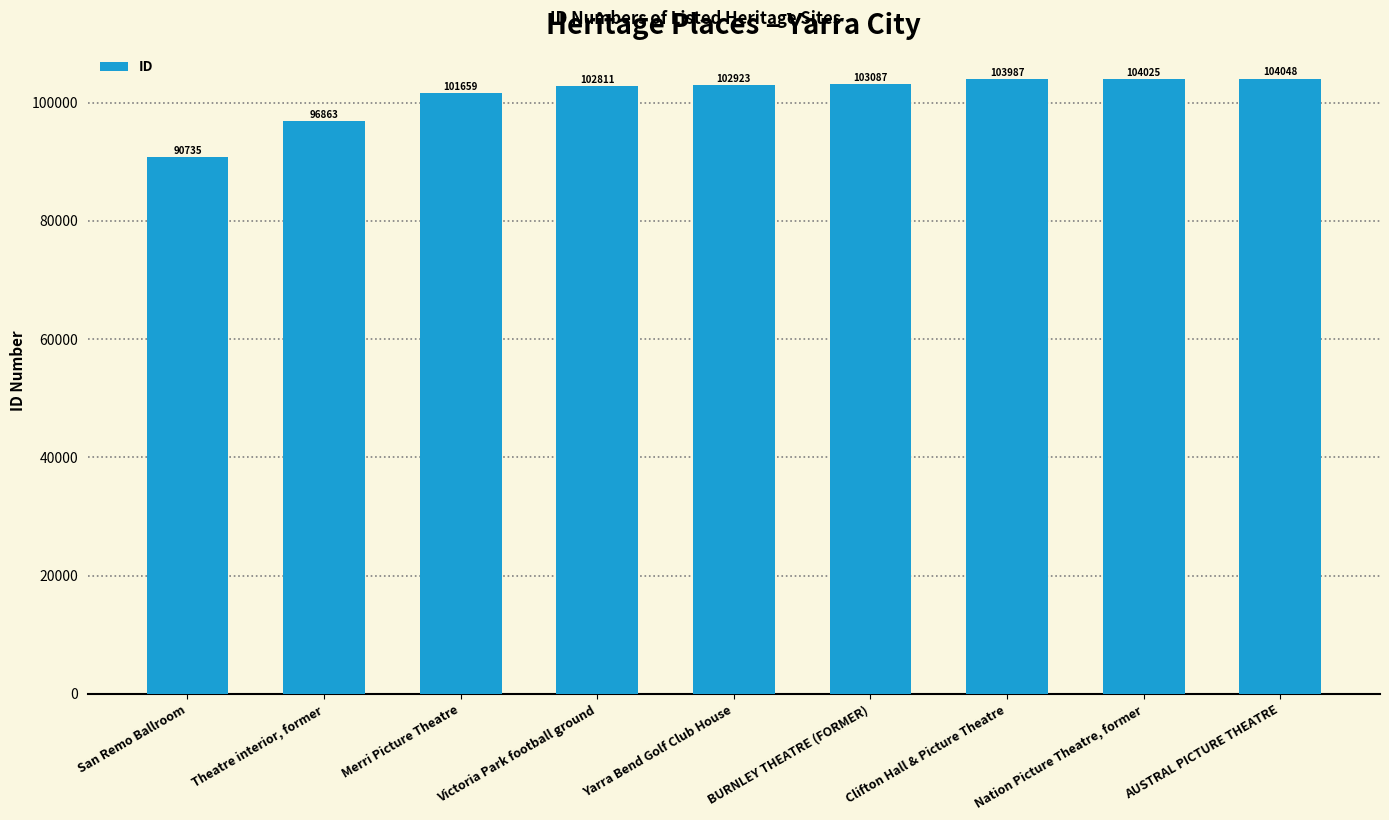

What is the ratio of the value at Clifton Hall & Picture Theatre to the value at Yarra Bend Golf Club House?

1.0